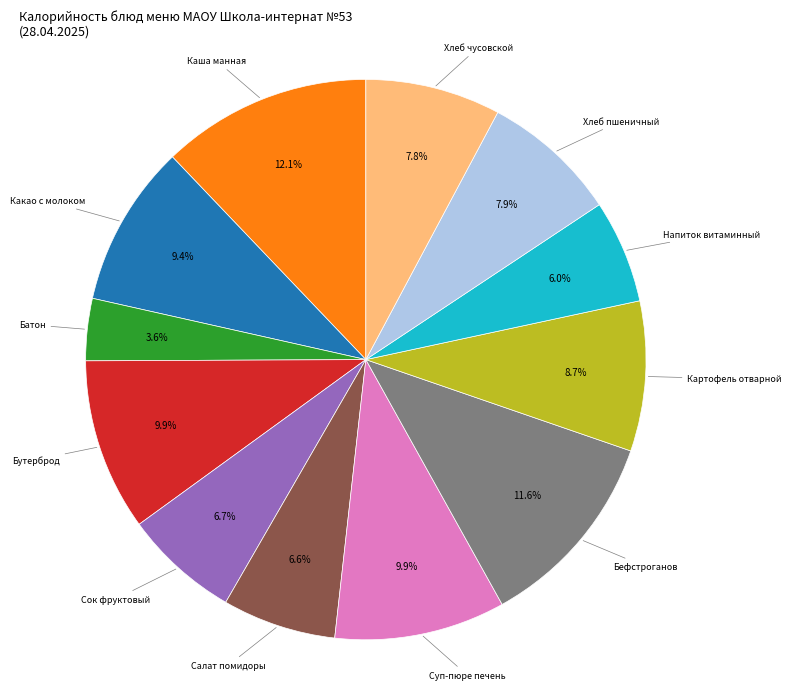

How many slices are in this pie chart?

12